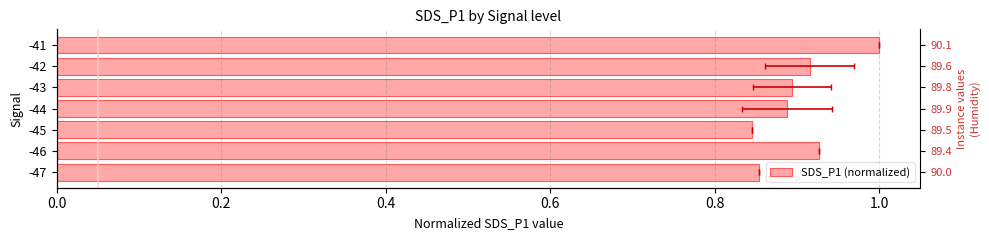

Reading left to right, what are all the values shown in this chart?

0.9	0.9	0.8	0.9	0.9	0.9	1.0